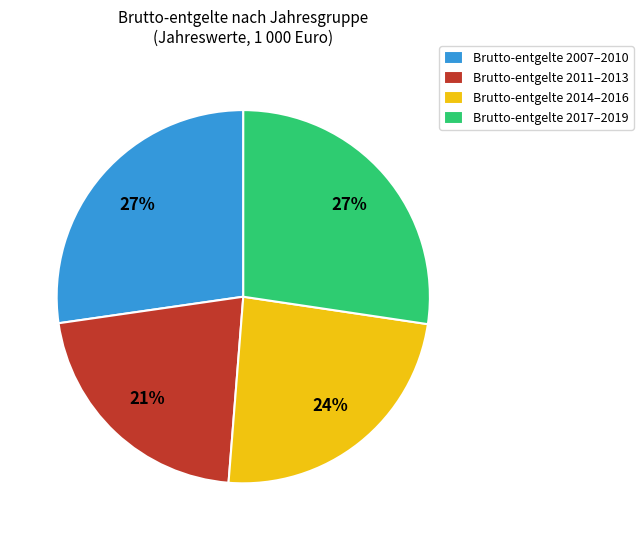

The Brutto-entgelte 2017–2019 slice represents 40% of the pie. True or false?

False